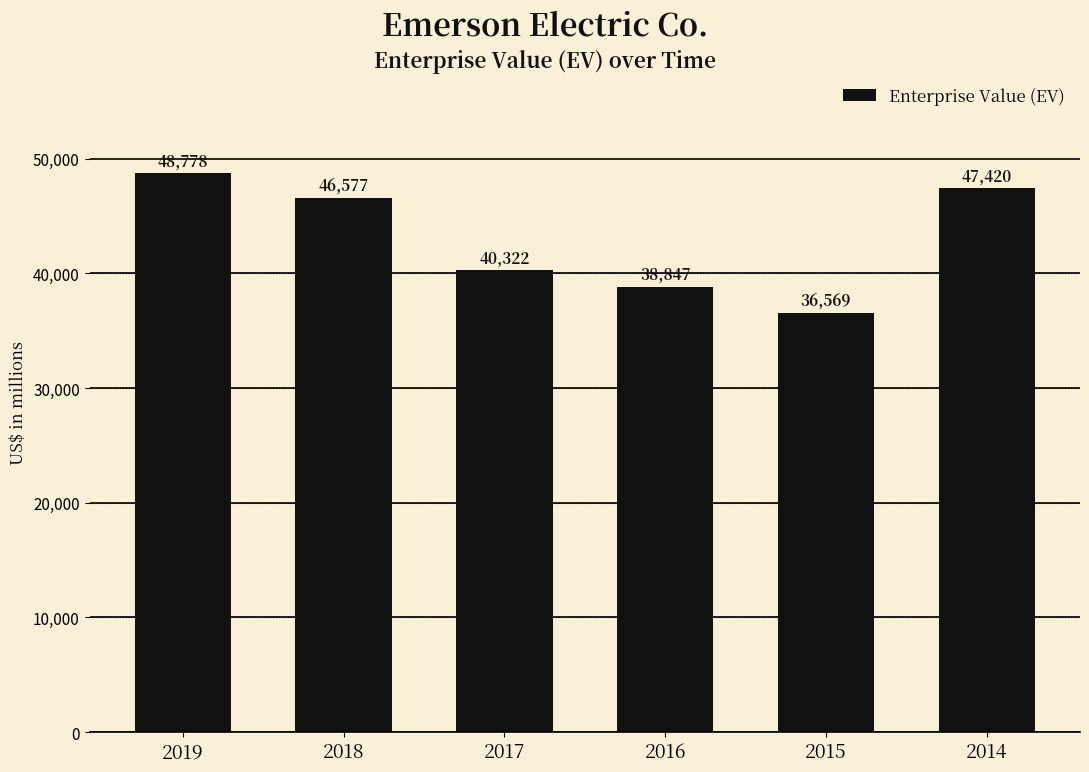

Which has a higher value, 2014 or 2018?

2014